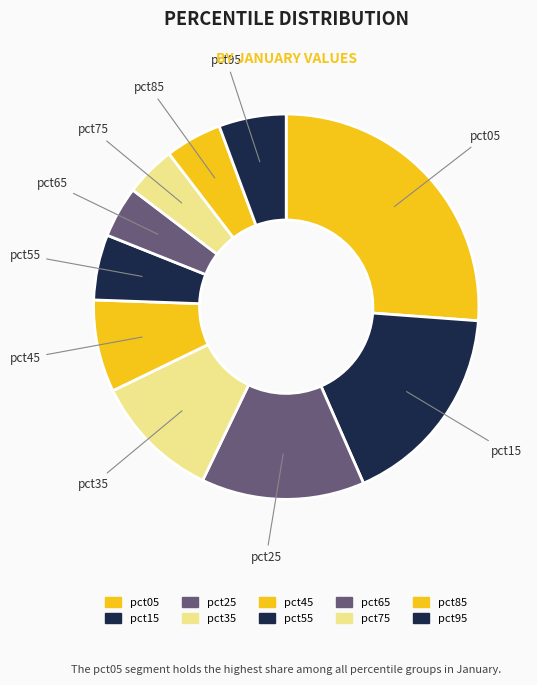

How many slices are in this pie chart?

10